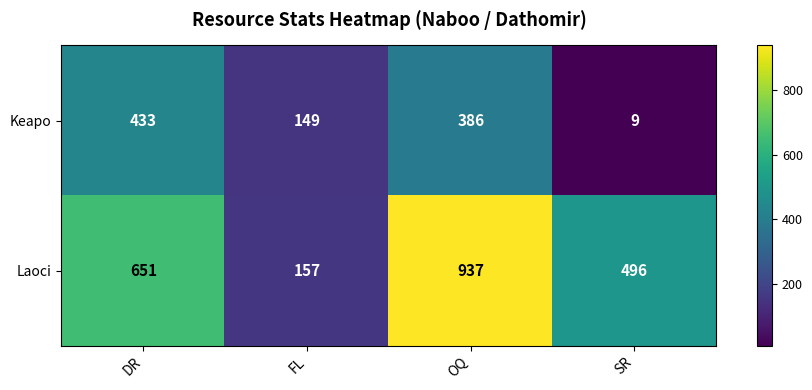

What is the difference between the highest and lowest values at SR?

487